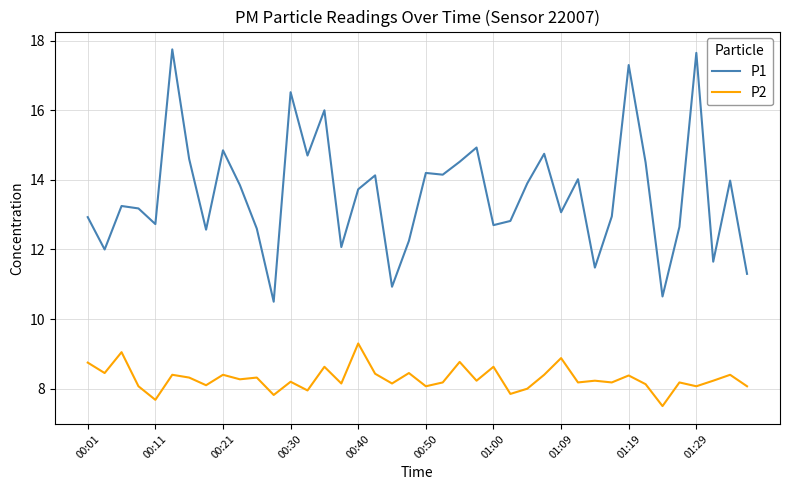

True or false: P1 and P2 intersect in this chart.

False